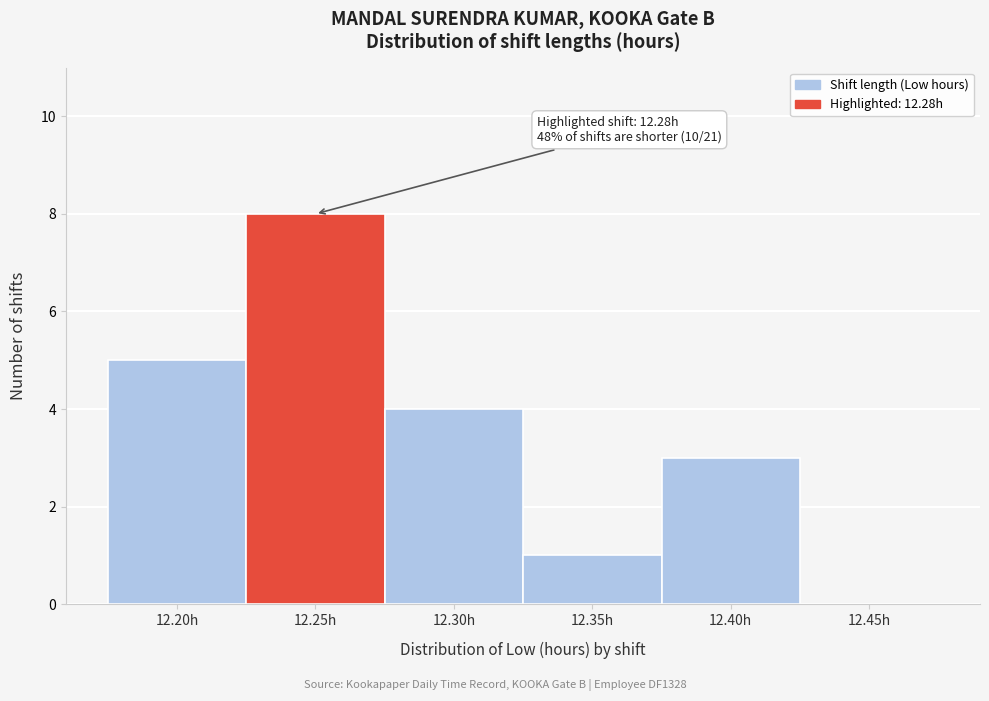

Reading left to right, list all the values displayed in this chart.

12.20h=5	12.25h=8	12.30h=4	12.35h=1	12.40h=3	12.45h=0